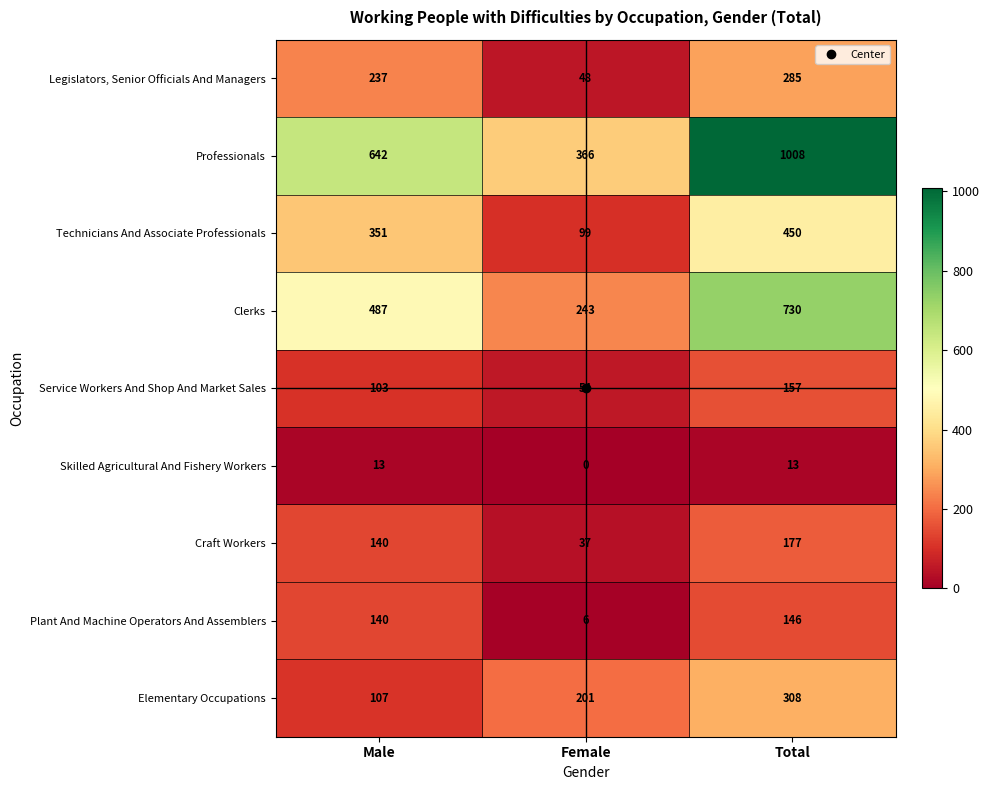

What is the difference between the Service Workers And Shop And Market Sales values at Male and Total?

54